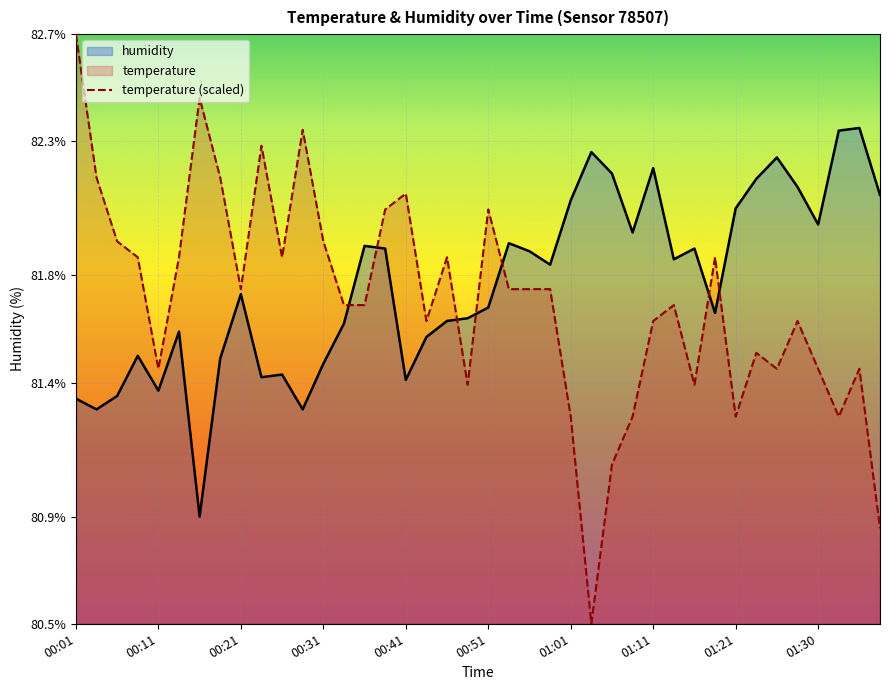

What position from the right is 31?

9